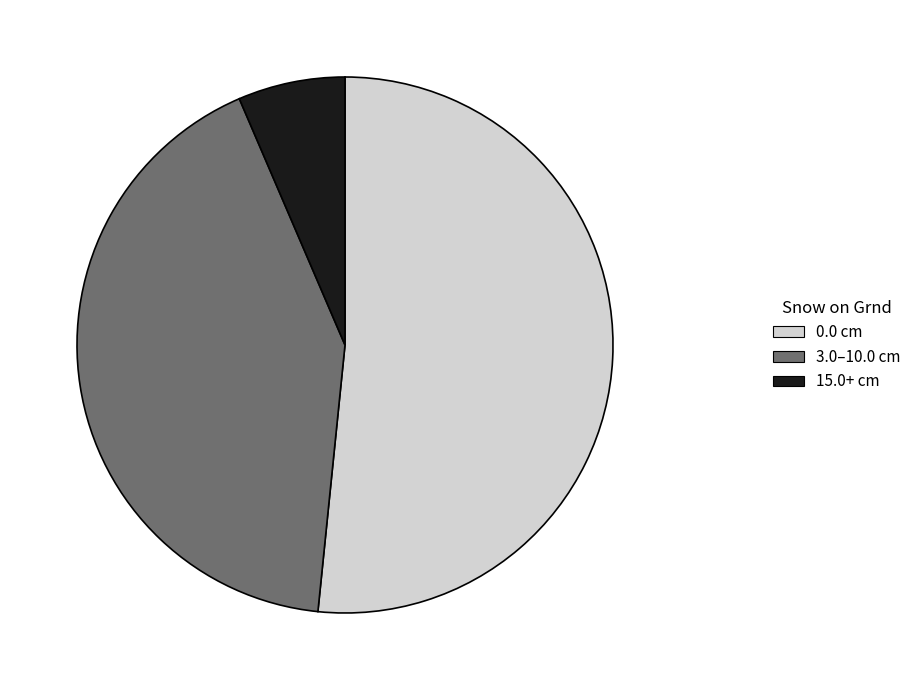

Is there any slice that represents more than half of the pie?

Yes